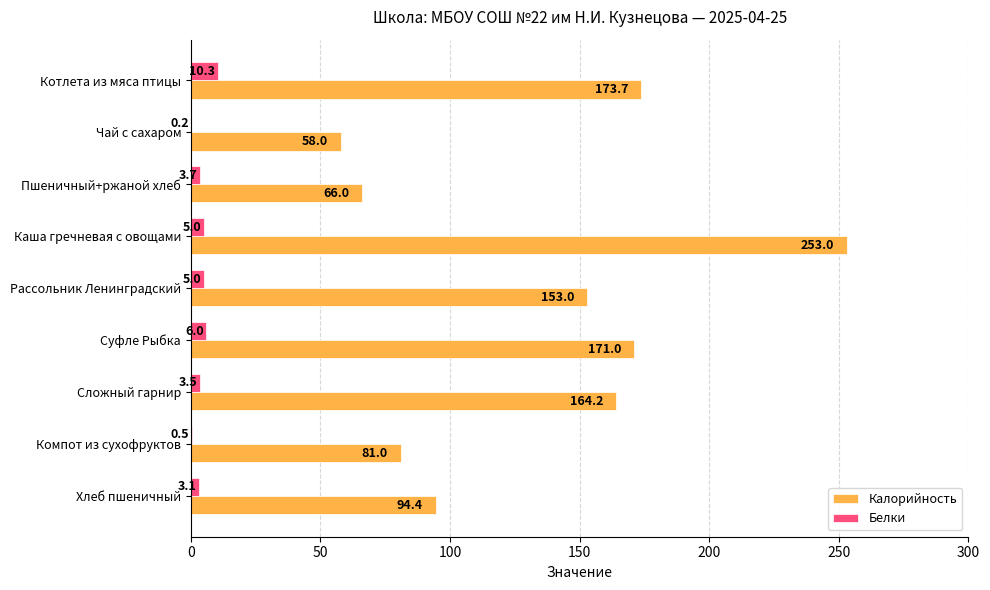

Which series changed the most between Пшеничный+ржаной хлеб and Компот из сухофруктов?

Калорийность